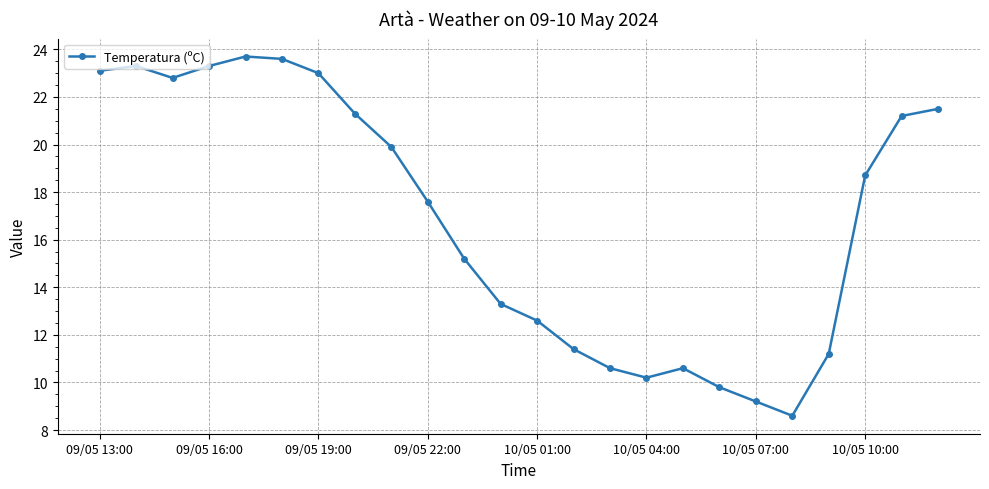

True or false: there are more than 0 points higher than both neighbors.

True